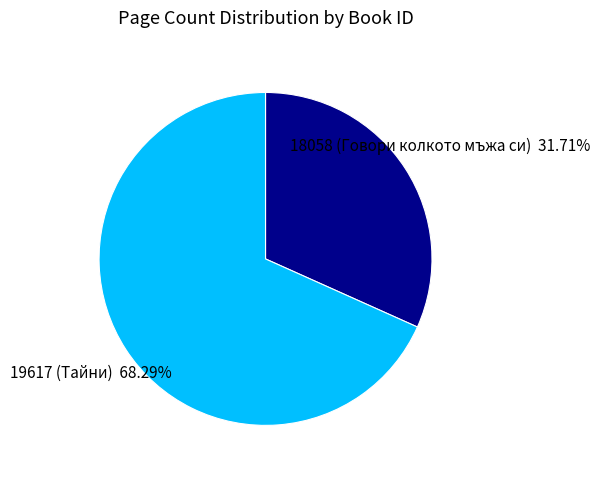

What percentage is the 19617 (Тайни) slice, to the nearest percent?

68%